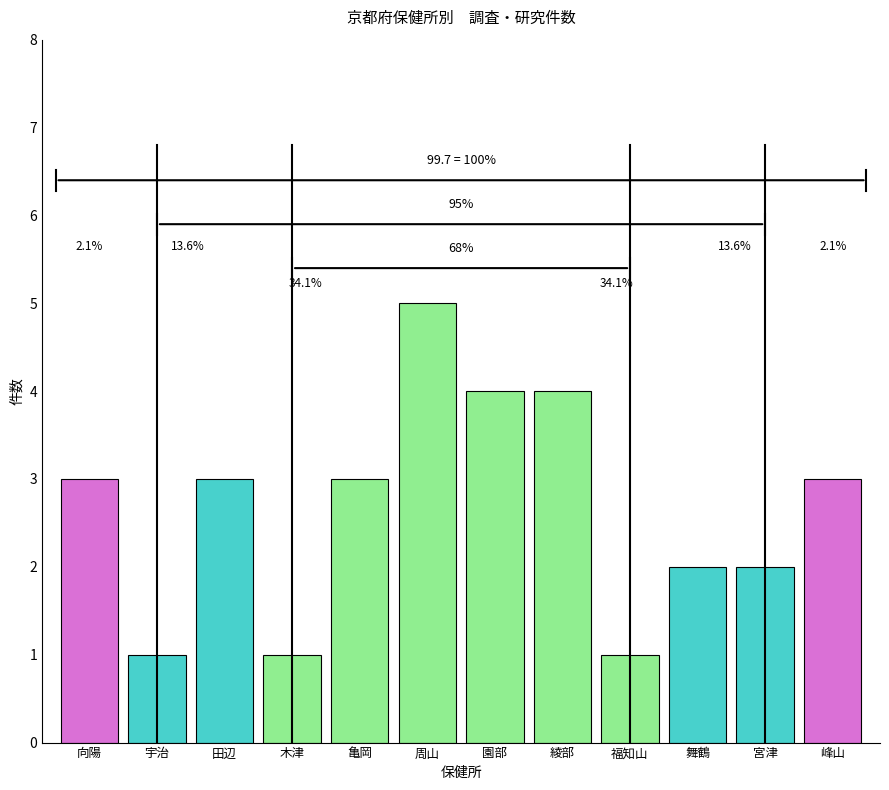

How many bars are there in total?

12